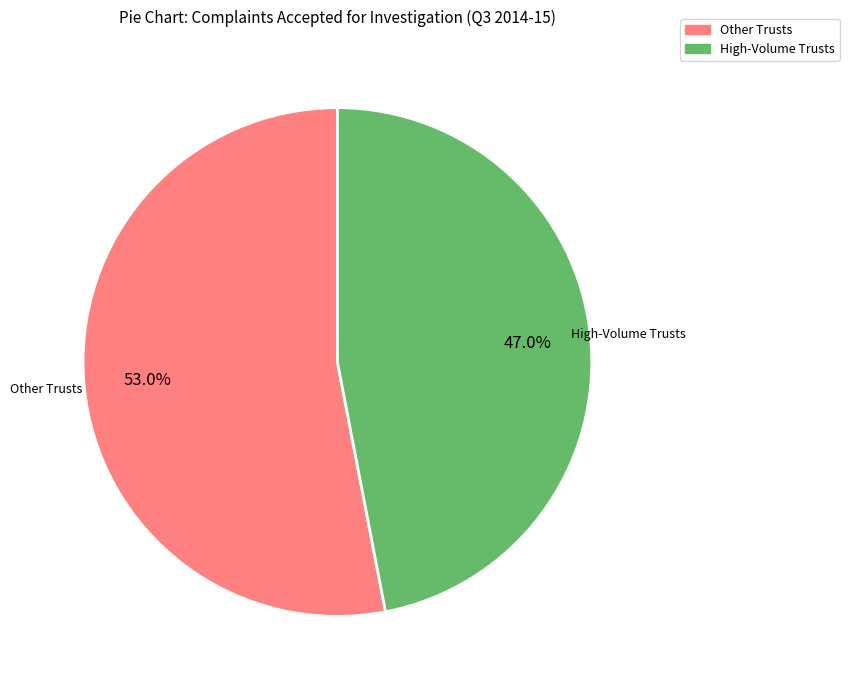

Is there any slice that represents more than half of the pie?

Yes